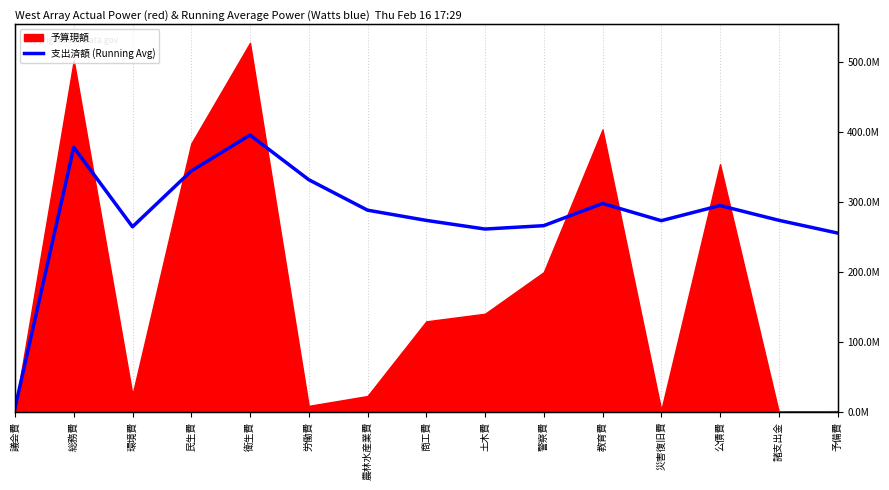

At which category does the chart reach its minimum across all series?

議会費